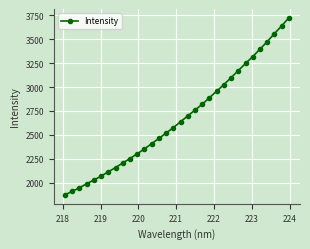

What is the greatest value displayed?

3722.5